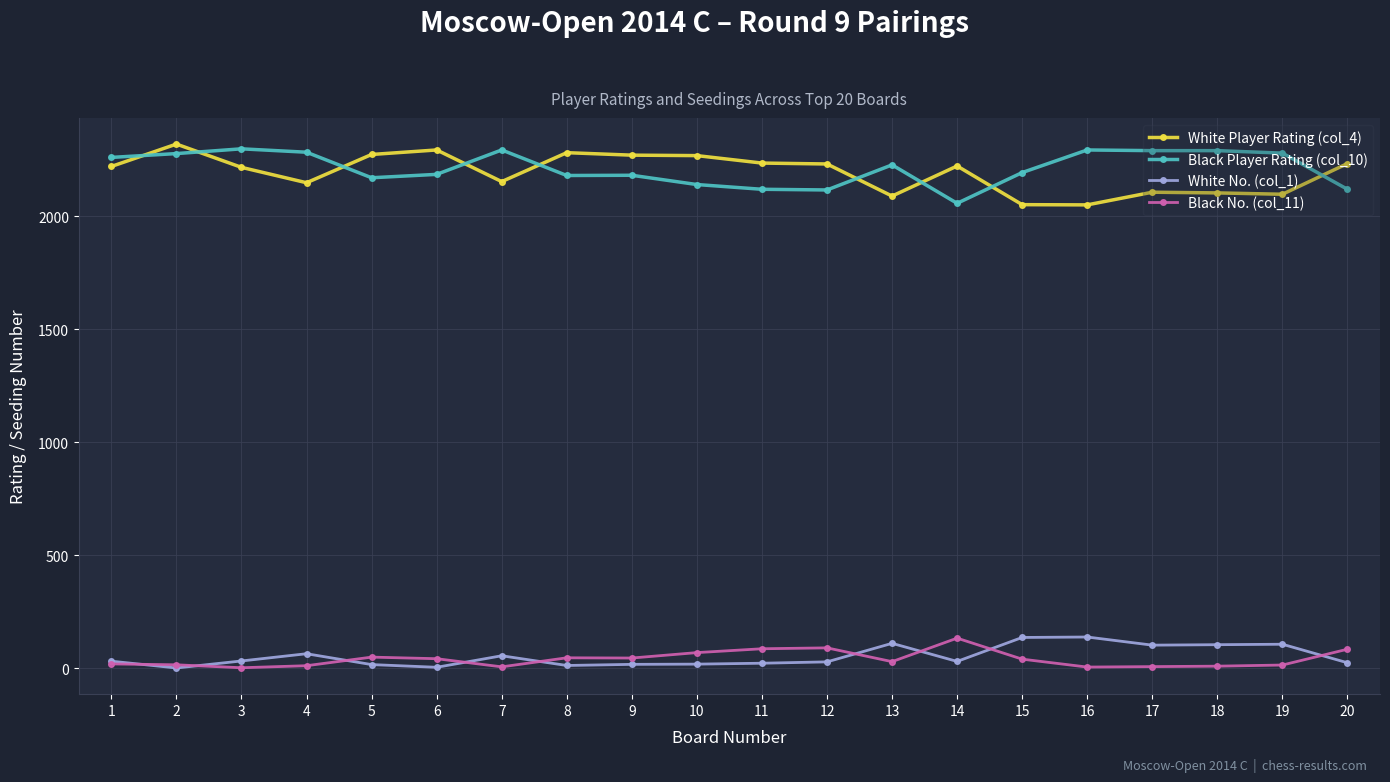

Is this an area chart (filled region under the line)?

No